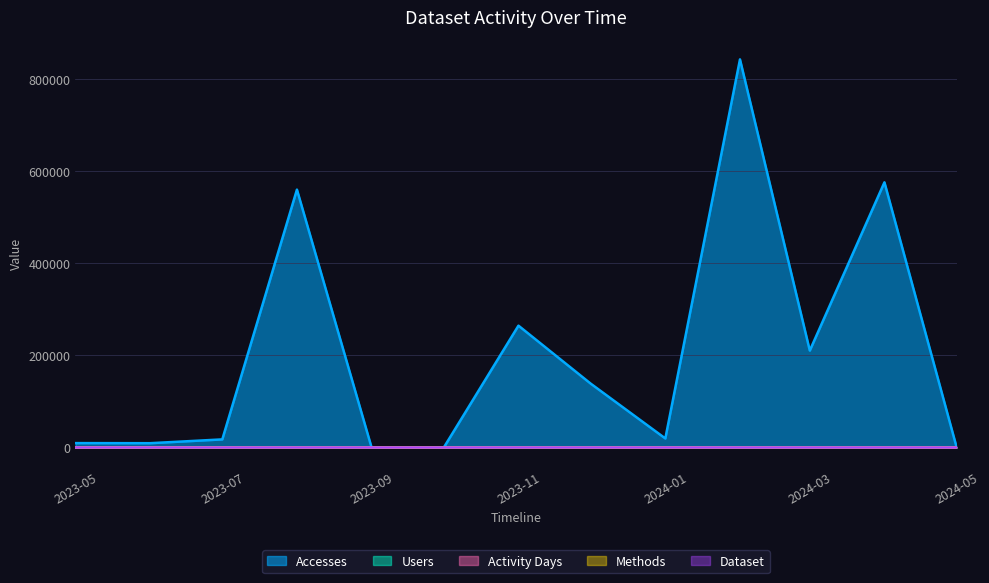

How many distinct data groups are displayed?

5